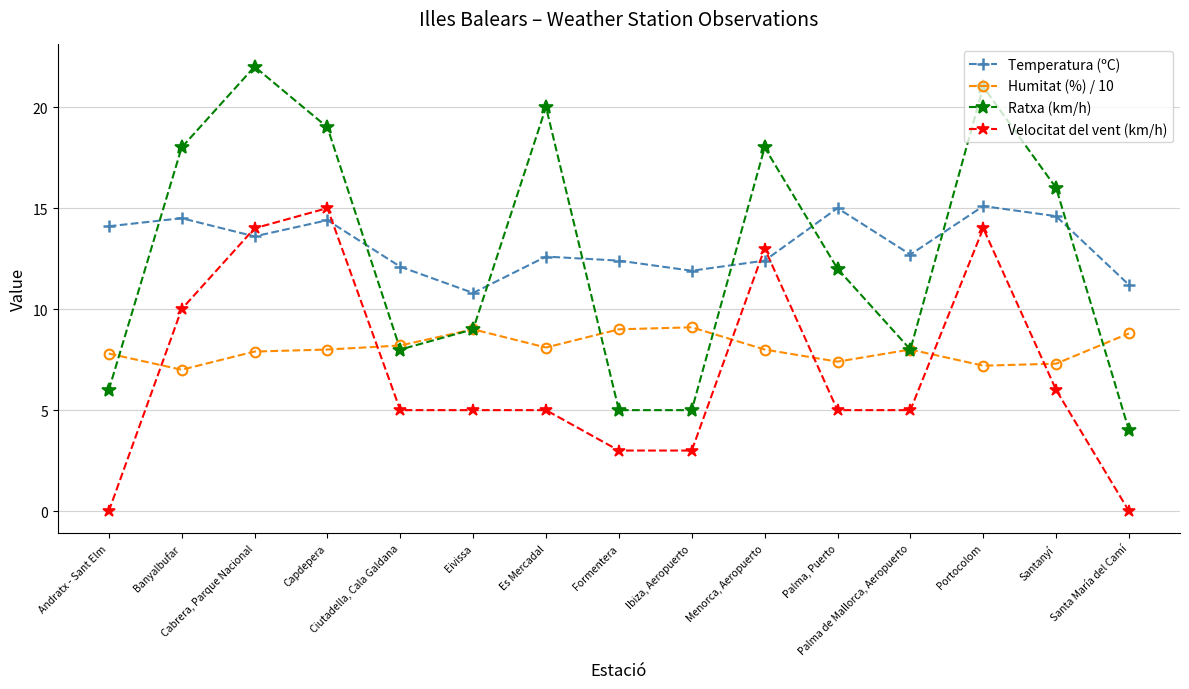

What position from the left is Ciutadella, Cala Galdana?

5